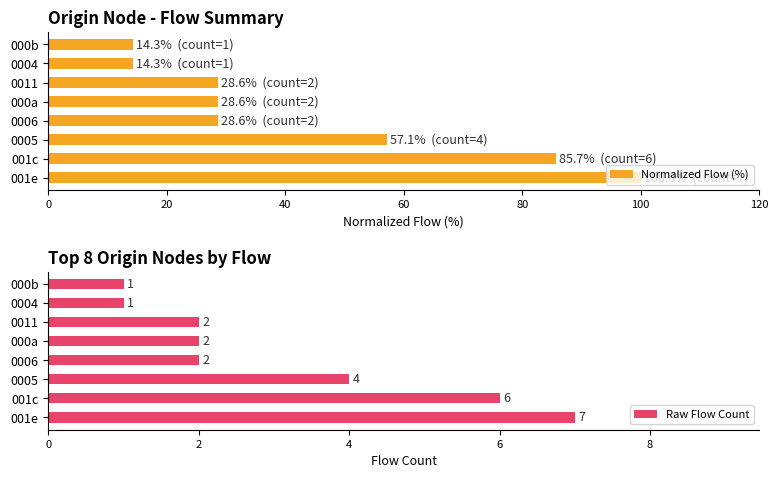

Which series has the largest range (max minus min)?

Normalized Flow (%)